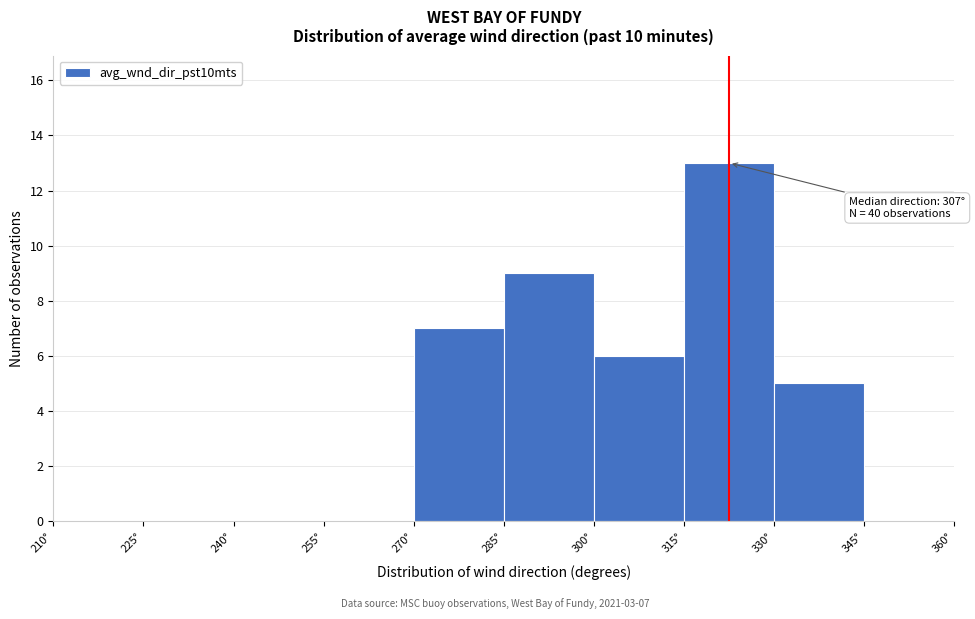

Which range on the x-axis has the tallest bar?

315 to 330